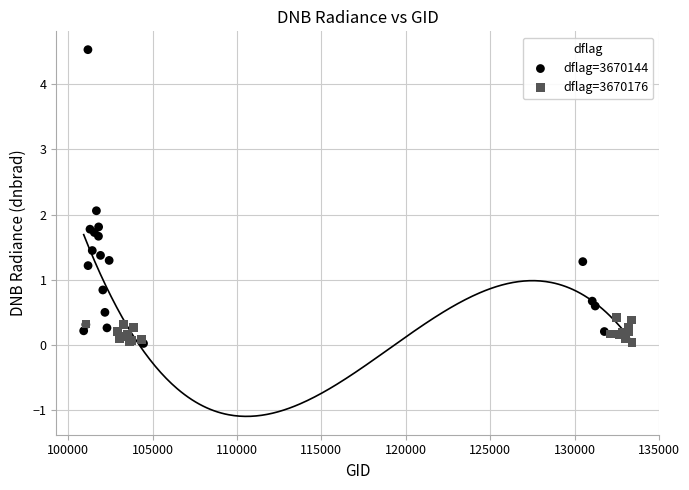

Which series contains the highest Y value?

dflag=3670144